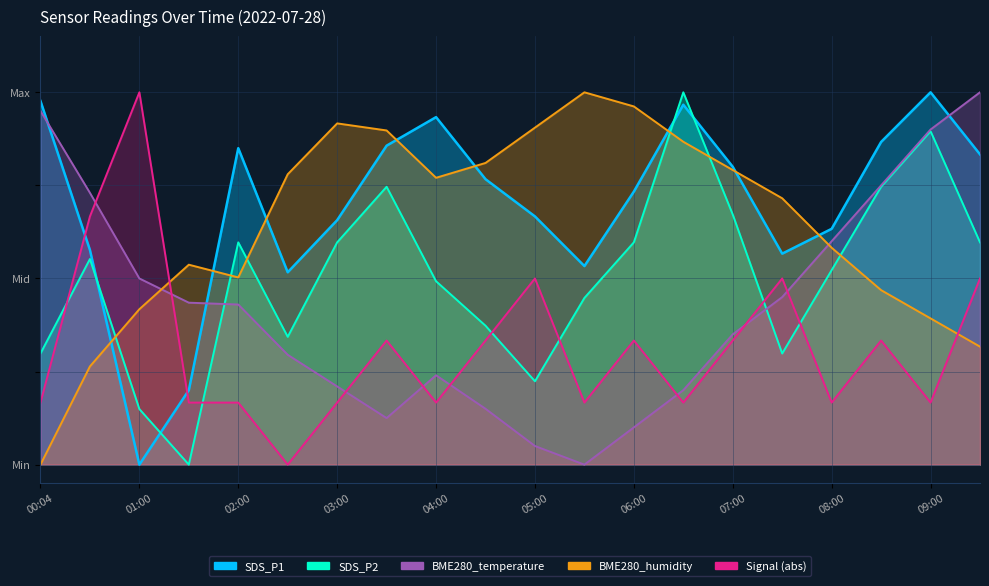

How many positive values does the Signal series have?

19